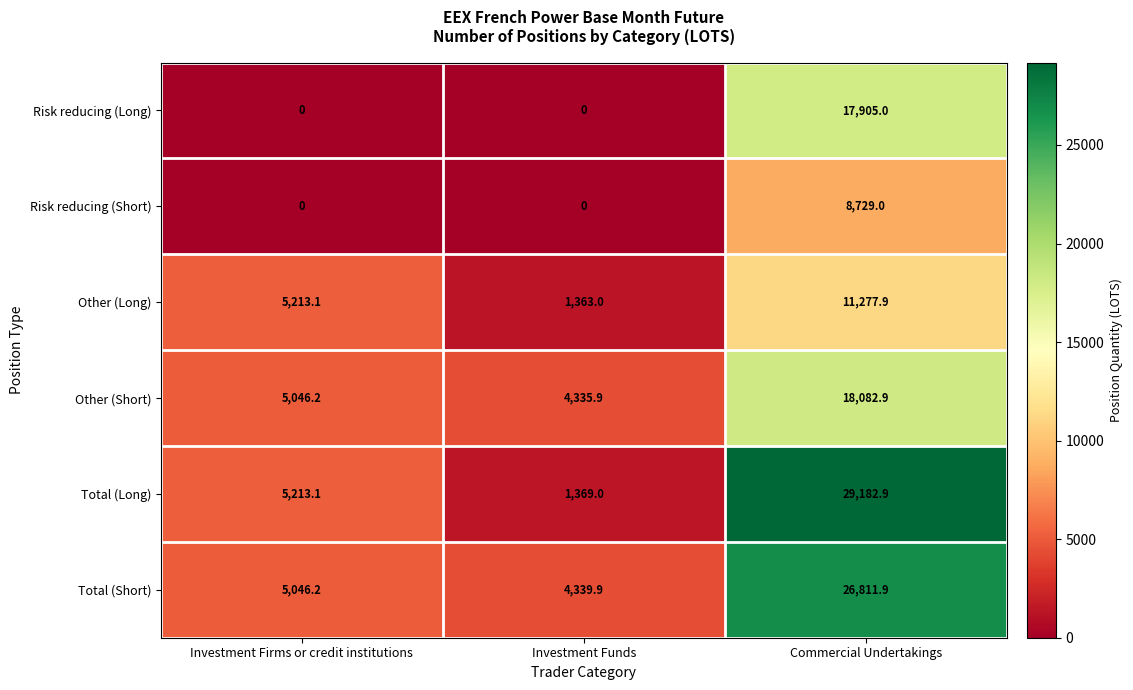

Which series has the largest total across all categories?

Total (Short)